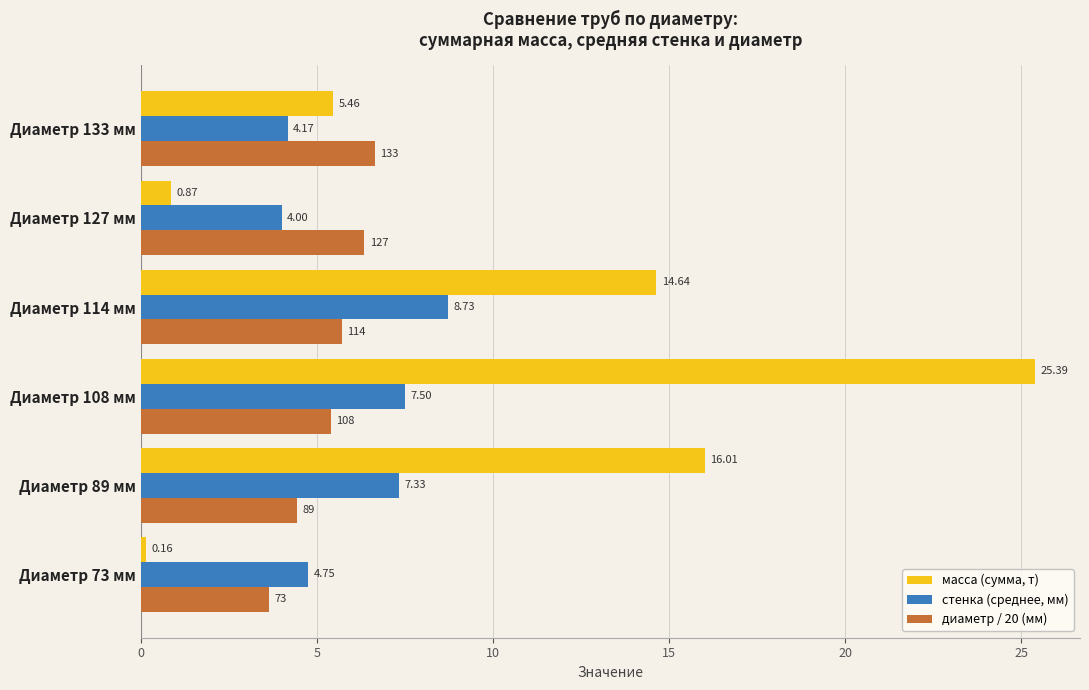

Which series has the largest total across all categories?

масса (сумма, т)